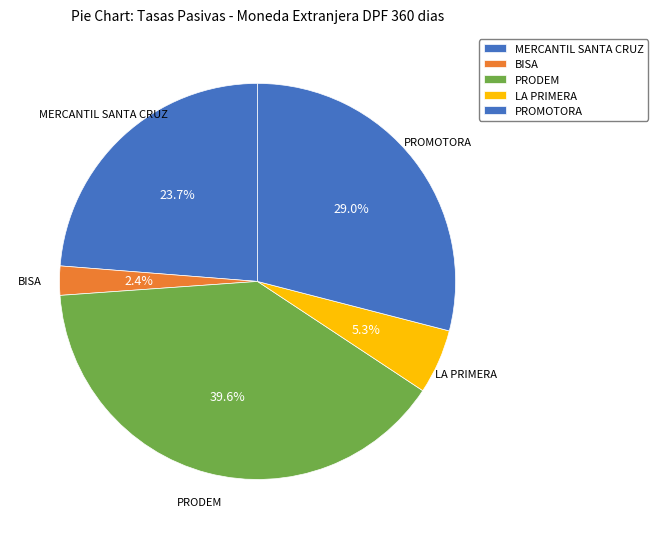

How many segments does this pie chart have?

5